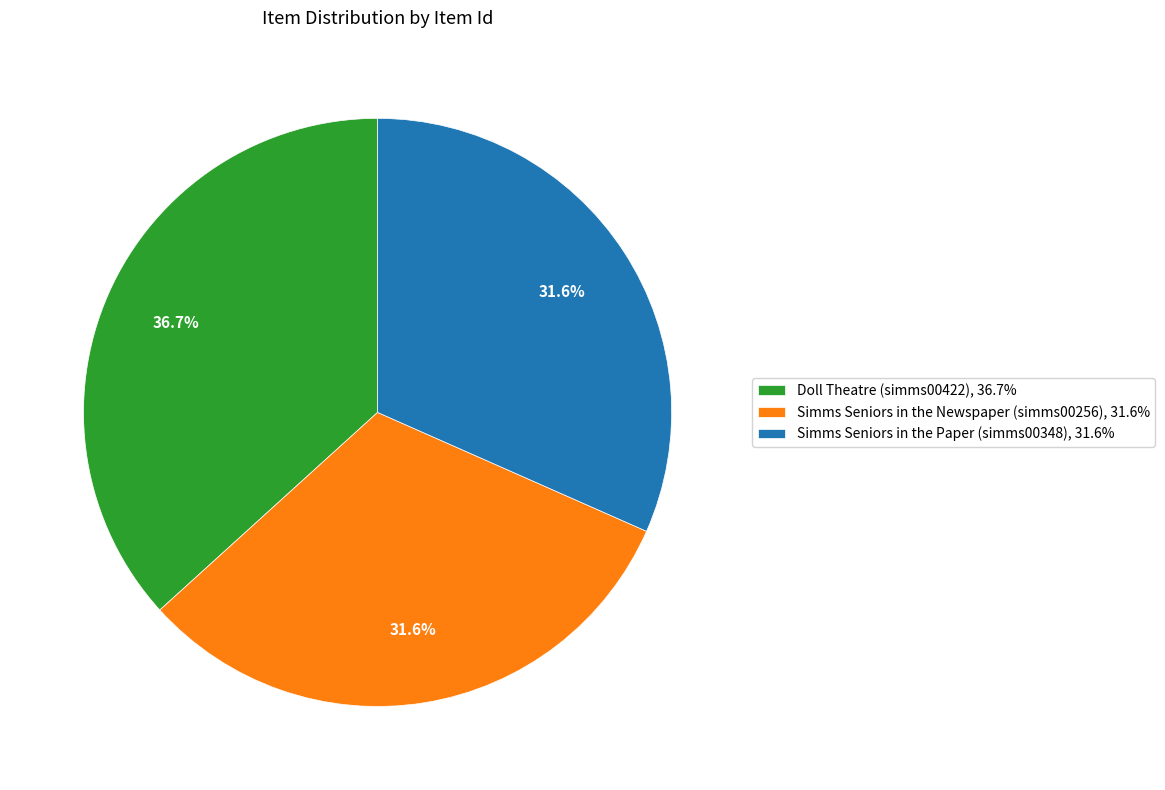

Count the number of slices in the pie.

3